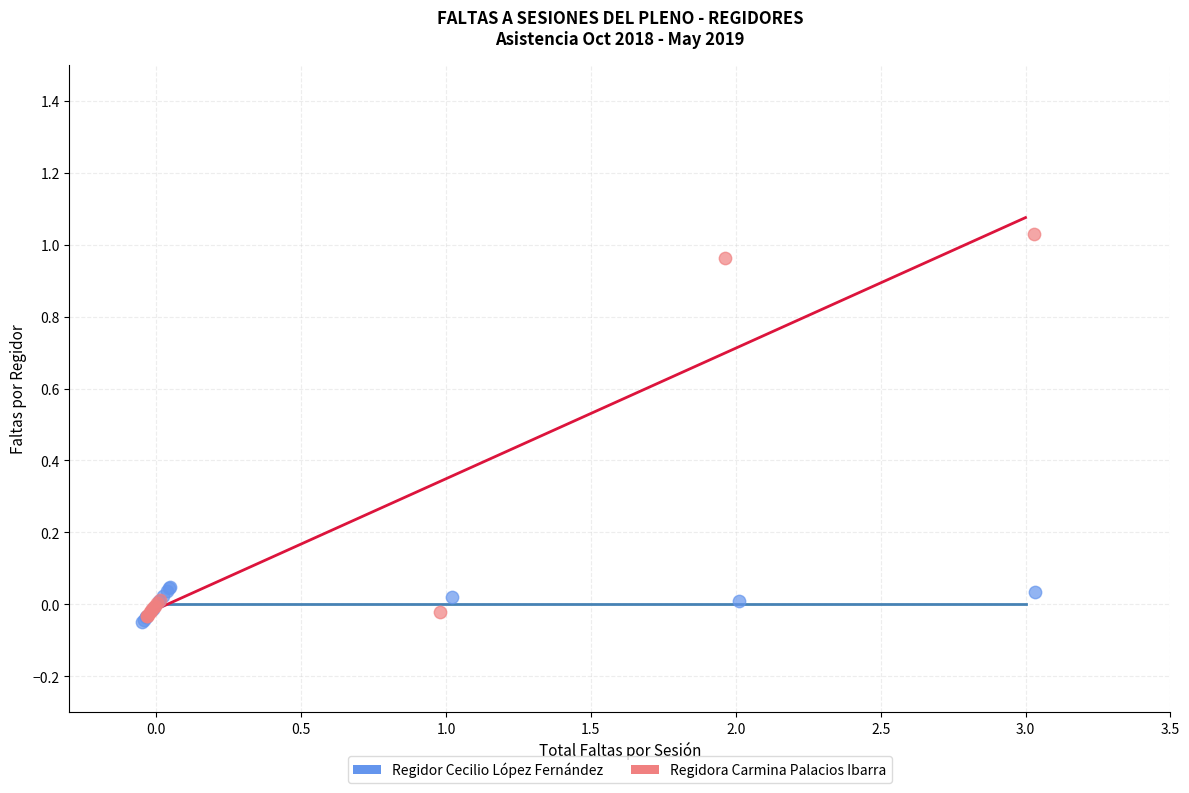

Which series contains the highest Y value?

Regidora Carmina Palacios Ibarra